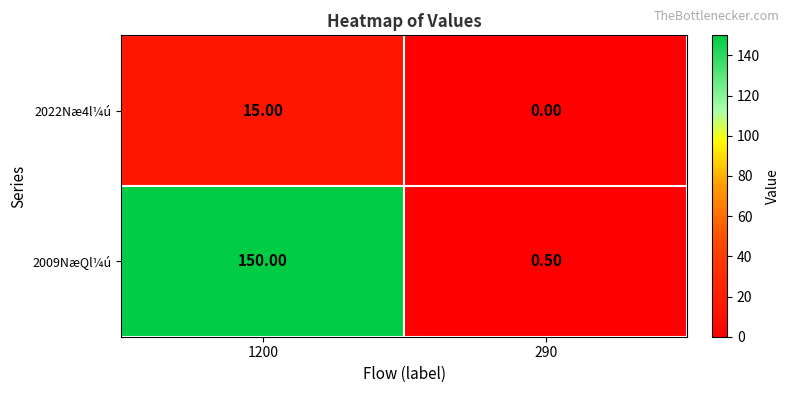

How many data points does each series have?

2